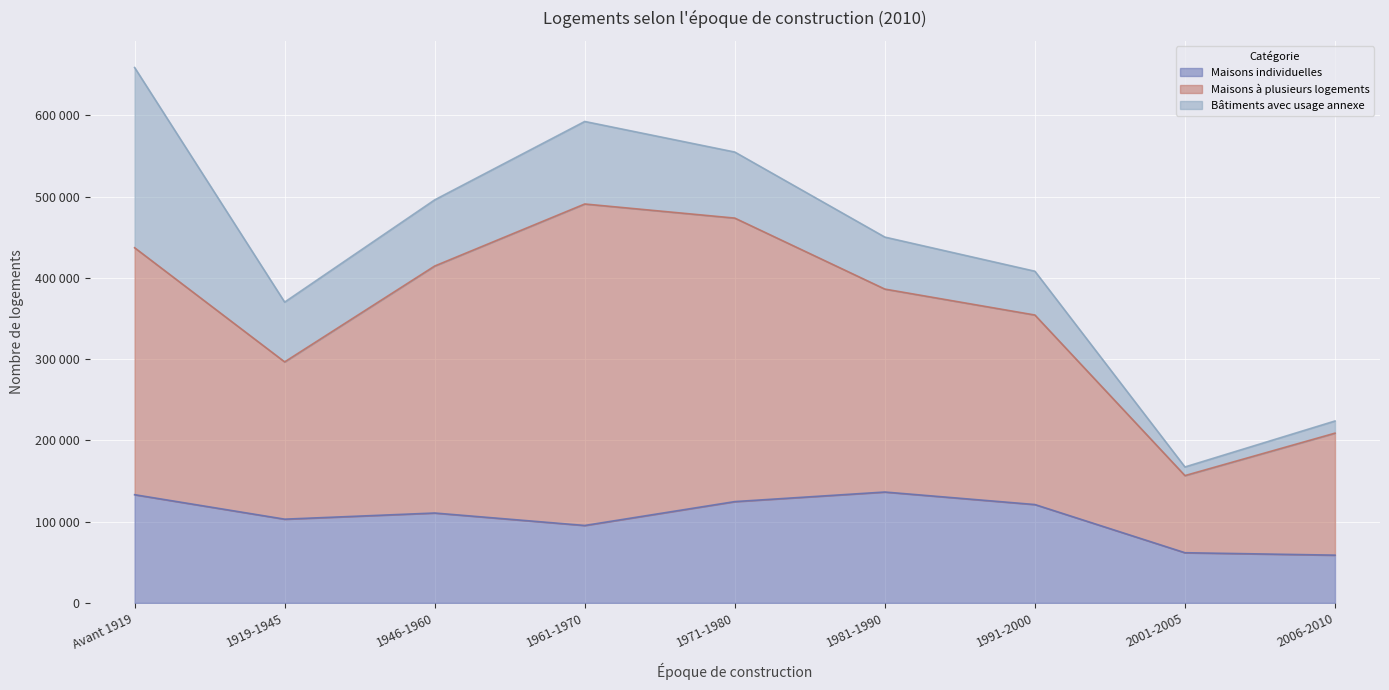

Does the chart display data point markers on the line(s)?

No